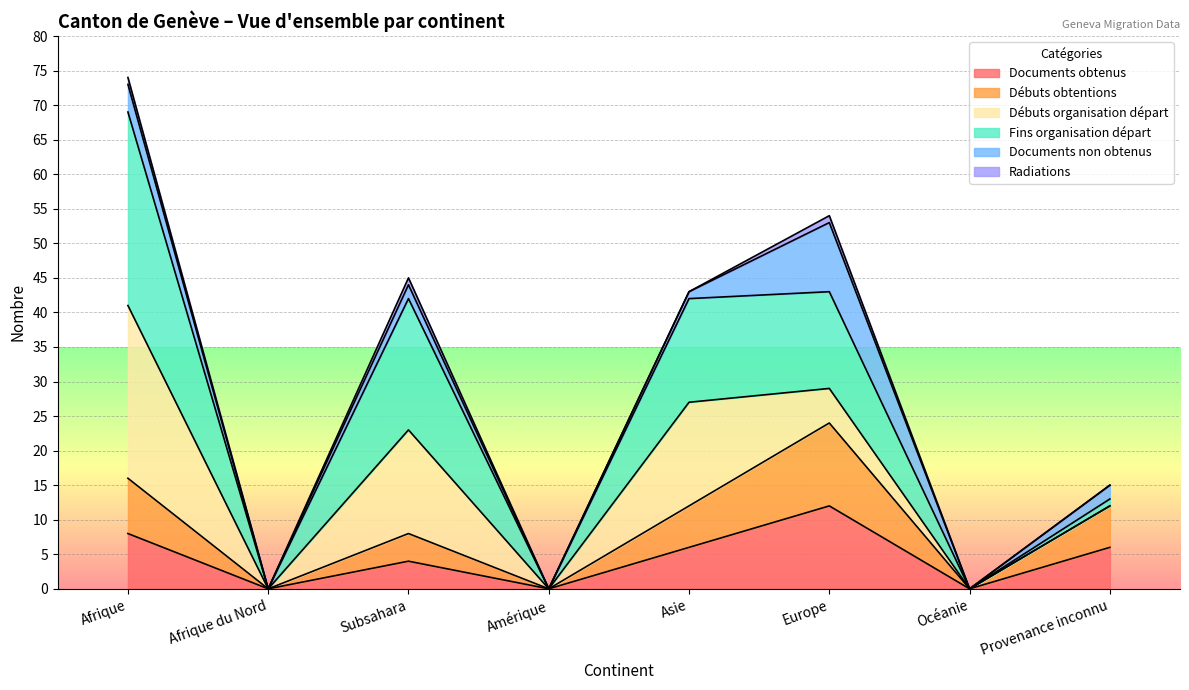

True or false: Documents obtenus and Fins organisation départ cross at least once.

False